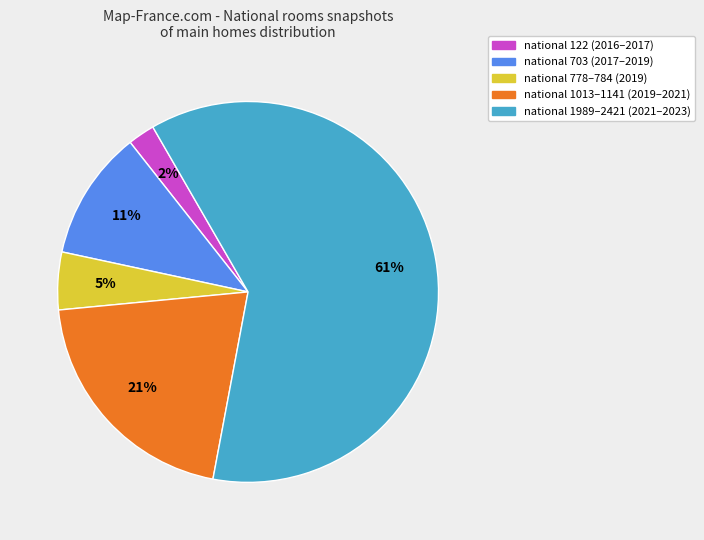

What percentage is the national 1989–2421 (2021–2023) slice, to the nearest percent?

61%